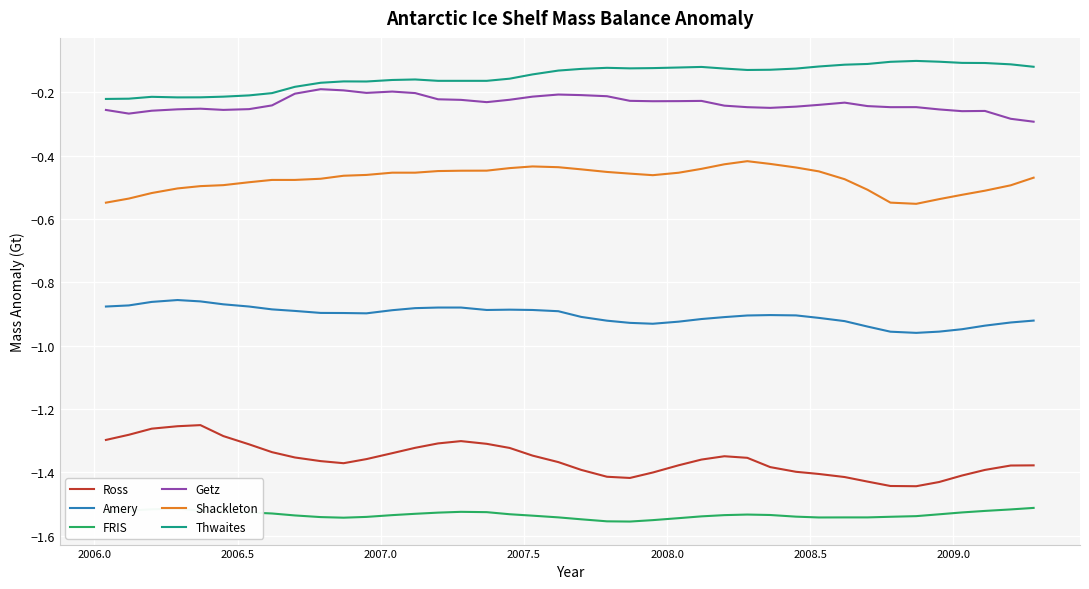

Which series has the largest total across all categories?

Thwaites